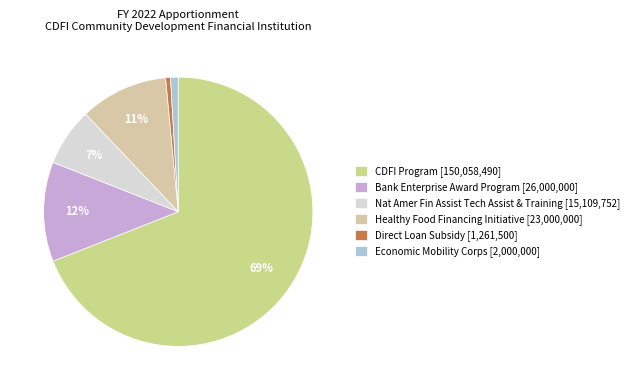

Which slice is the largest?

CDFI Program